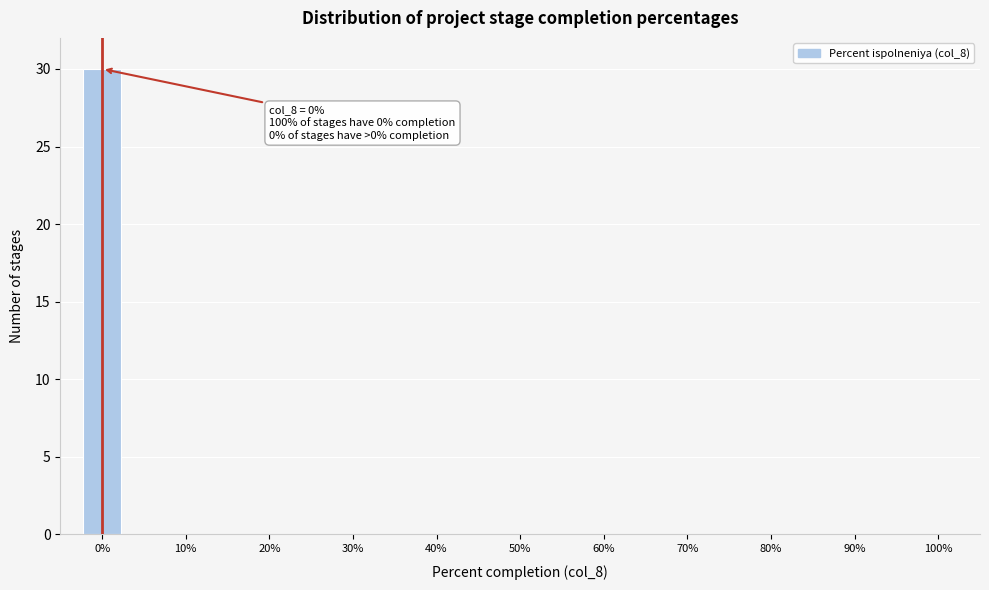

Over which range of the x-axis is the bar tallest?

-2.5 to 2.5